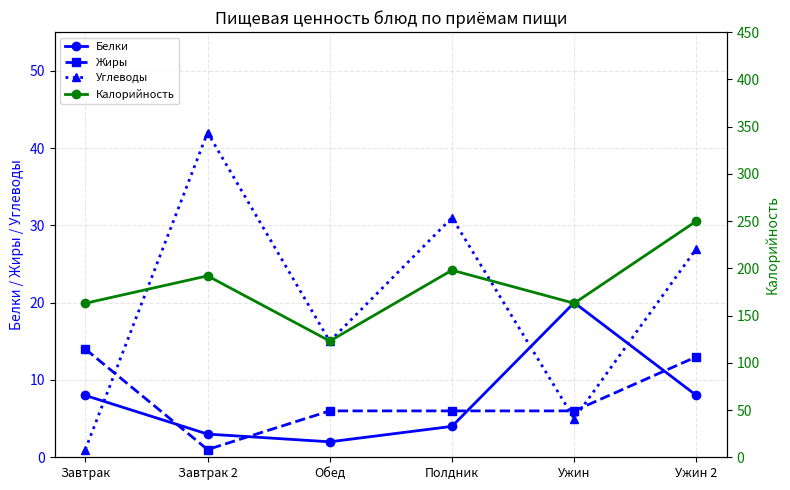

Which series changed the most between Завтрак and Полдник?

Калорийность